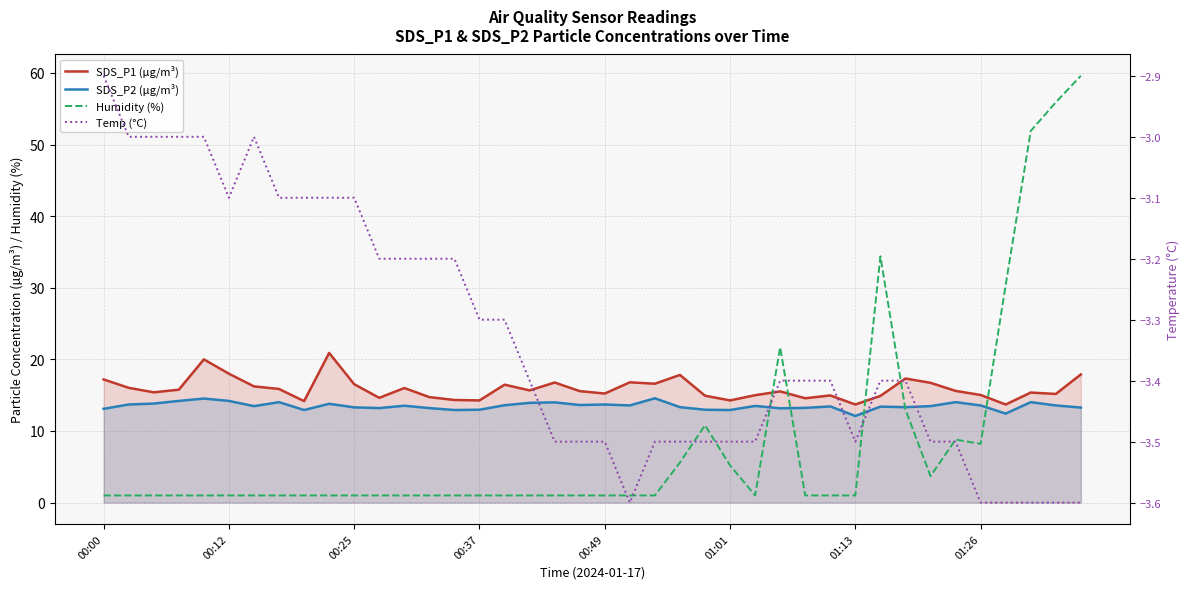

What is the minimum value shown in the chart?

-3.6